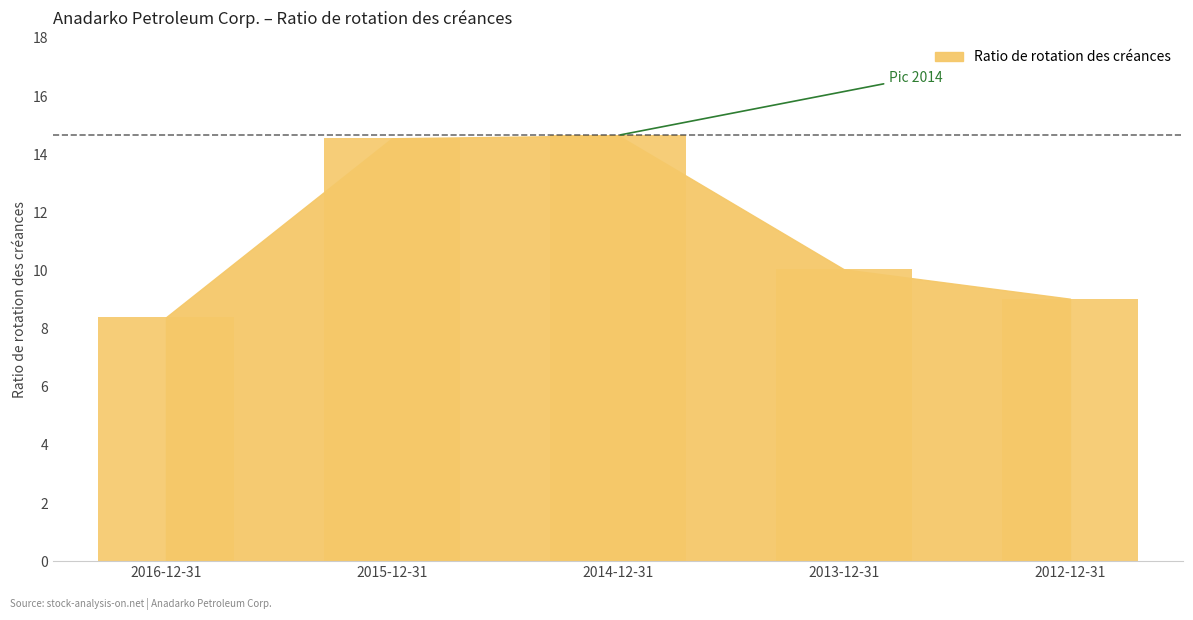

Does the chart contain stacked bars?

No